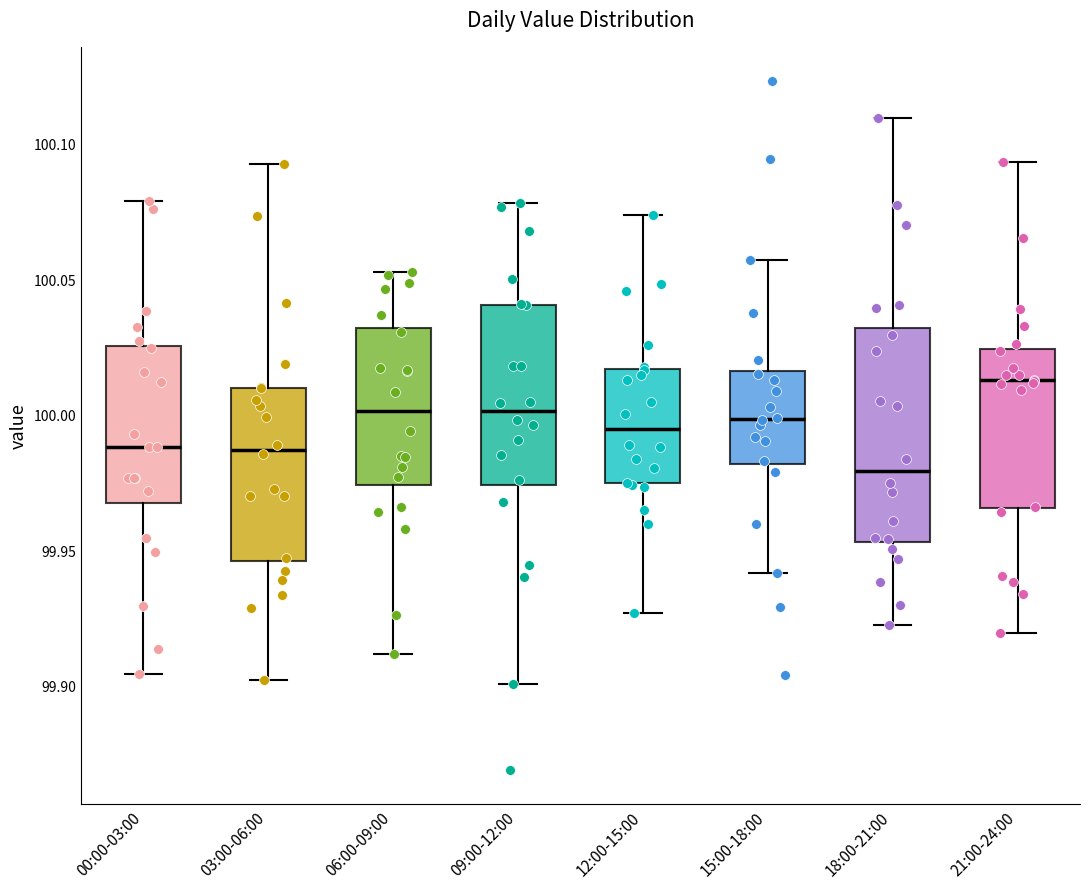

Reading left to right, read every box against the y-axis: the position of its median line, the range the box covers, and the ends of its whiskers. The values are not printed on the chart, so give them approximately, as read against the axis.

00:00-03:00: median 99.990, box 99.970 to 100.025, whiskers 99.905 to 100.080
03:00-06:00: median 99.985, box 99.945 to 100.010, whiskers 99.900 to 100.095
06:00-09:00: median 100.000, box 99.975 to 100.030, whiskers 99.910 to 100.055
09:00-12:00: median 100.000, box 99.975 to 100.040, whiskers 99.900 to 100.080
12:00-15:00: median 99.995, box 99.975 to 100.015, whiskers 99.925 to 100.075
15:00-18:00: median 100.000, box 99.980 to 100.015, whiskers 99.940 to 100.055
18:00-21:00: median 99.980, box 99.955 to 100.030, whiskers 99.920 to 100.110
21:00-24:00: median 100.015, box 99.965 to 100.025, whiskers 99.920 to 100.095